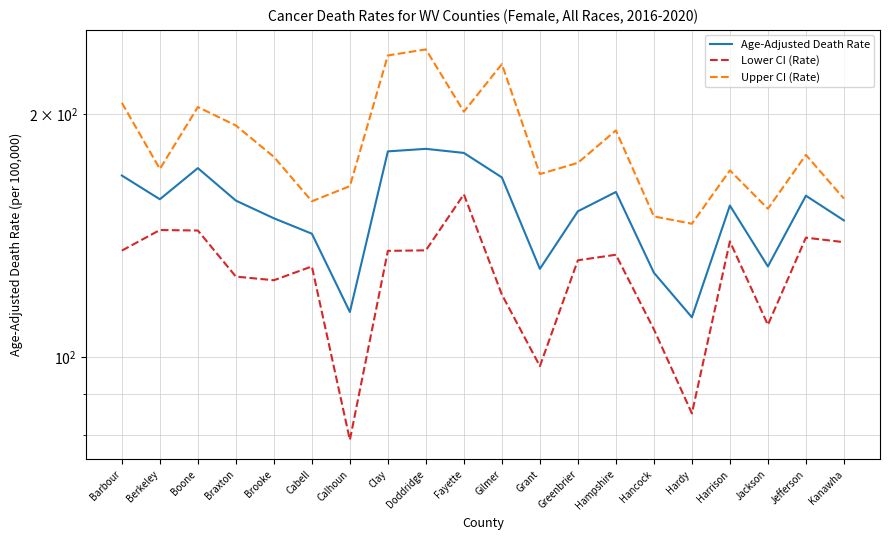

What position from the left is Kanawha?

20